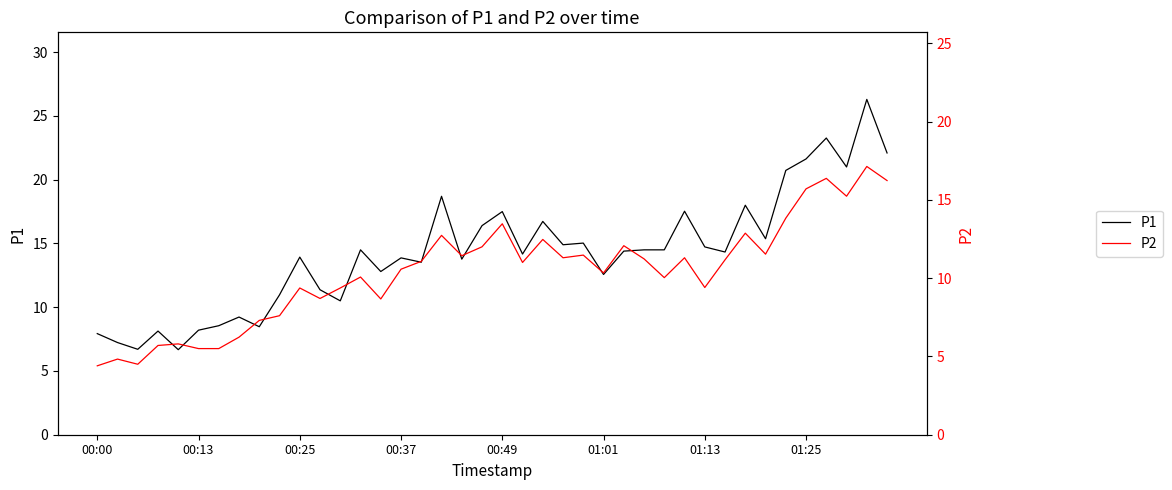

At 32, list the series in order from smallest to largest.

P2, P1